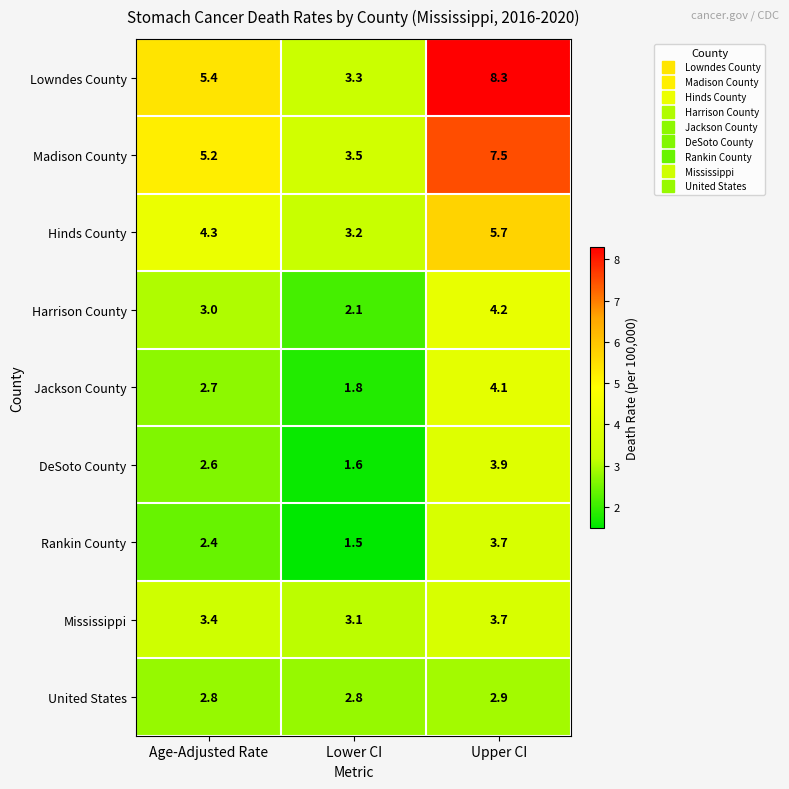

Which series has the largest total across all categories?

Lowndes County